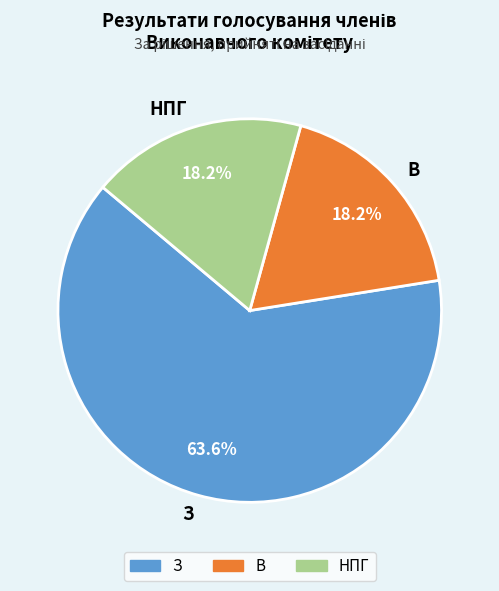

What is the largest slice in the pie chart?

З